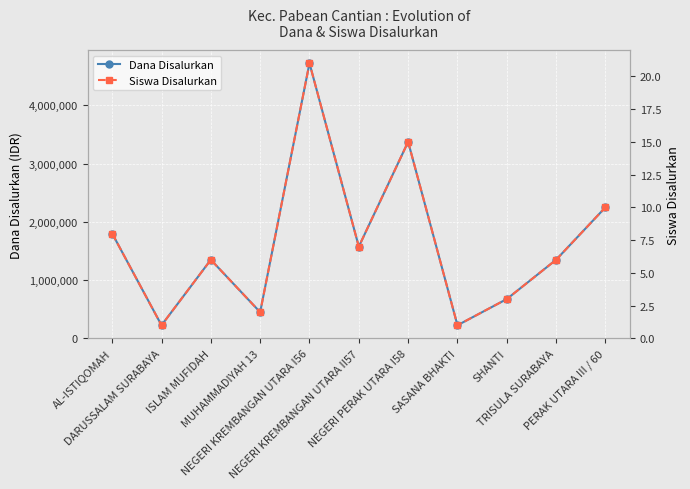

What is the difference between the maximum and minimum values in the Siswa Disalurkan series?

20